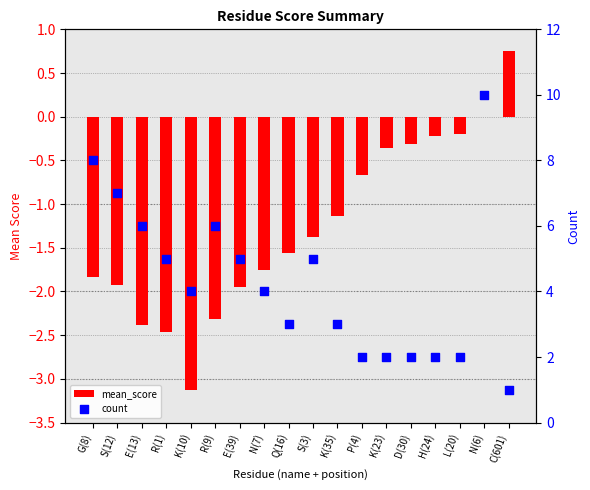

Which series has the largest total across all categories?

count